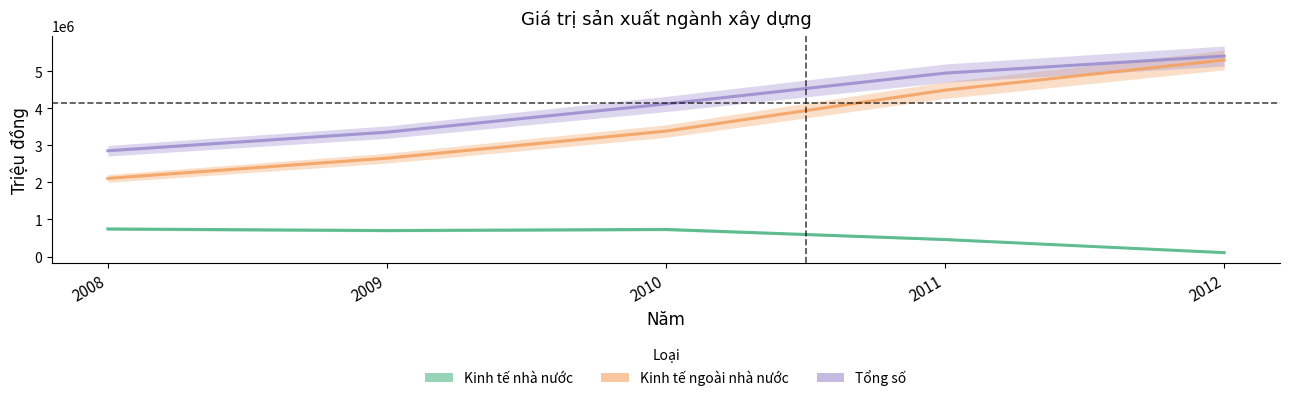

What is the total value across all series at 2010?

8228460